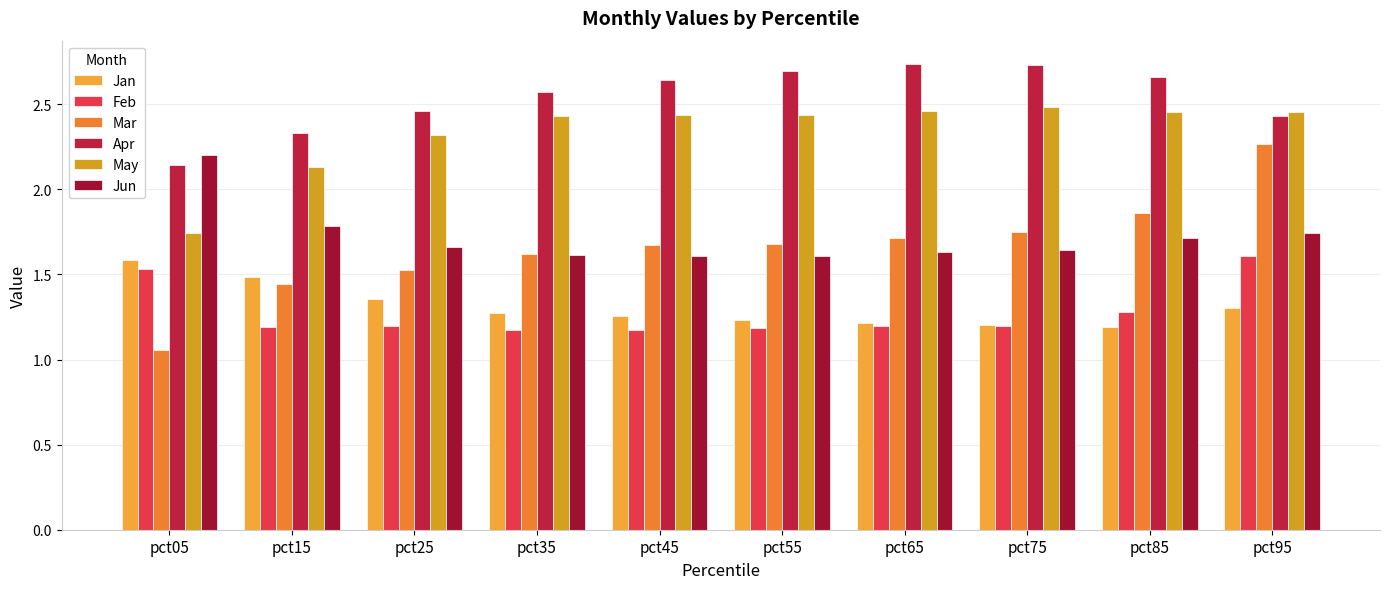

What is the difference between the second highest and second lowest values in the Mar series?

0.4